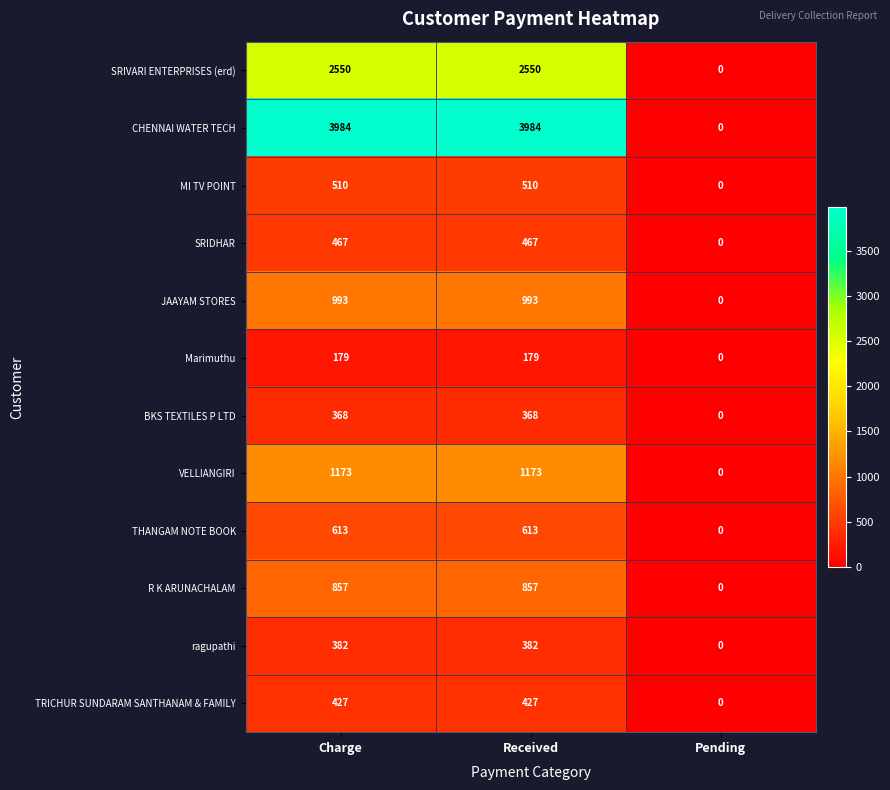

What is the difference between the maximum and minimum values in the CHENNAI WATER TECH series?

3984